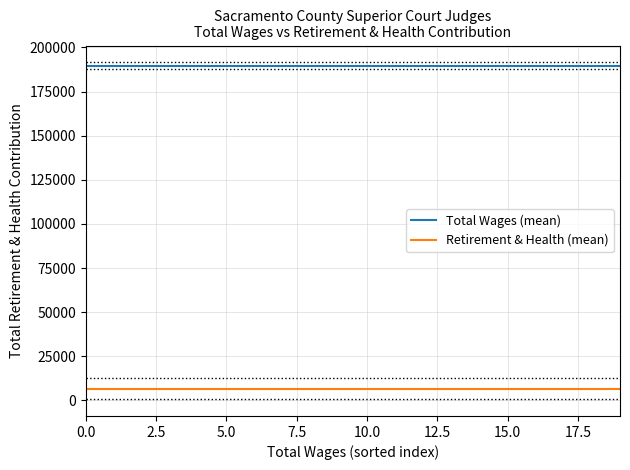

Which has a higher value, 2.5 or 0.0?

2.5